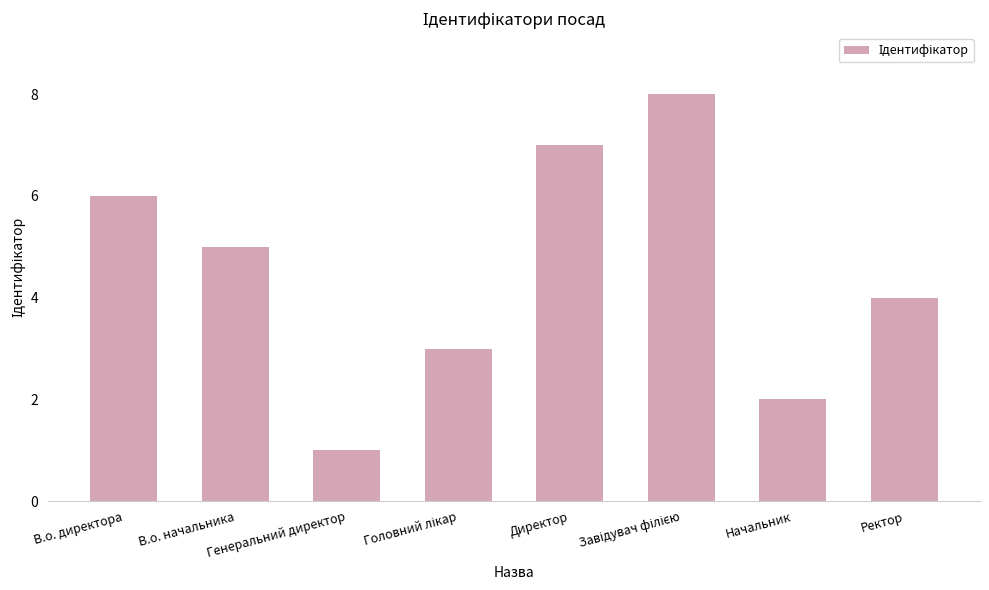

What is the difference between the maximum and minimum values?

7